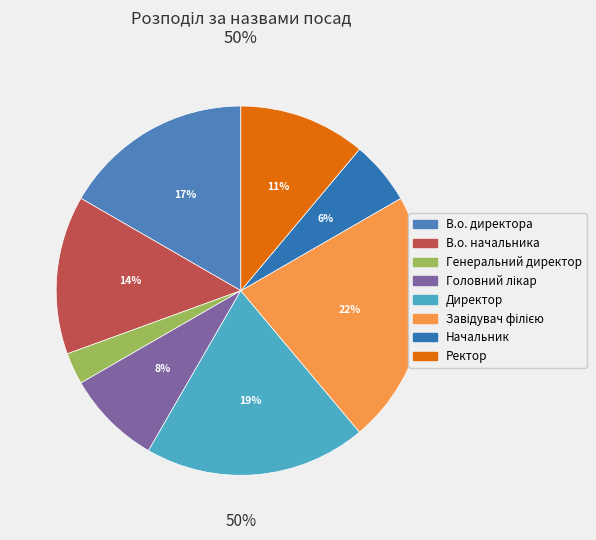

The В.о. директора slice represents 26% of the pie. True or false?

False